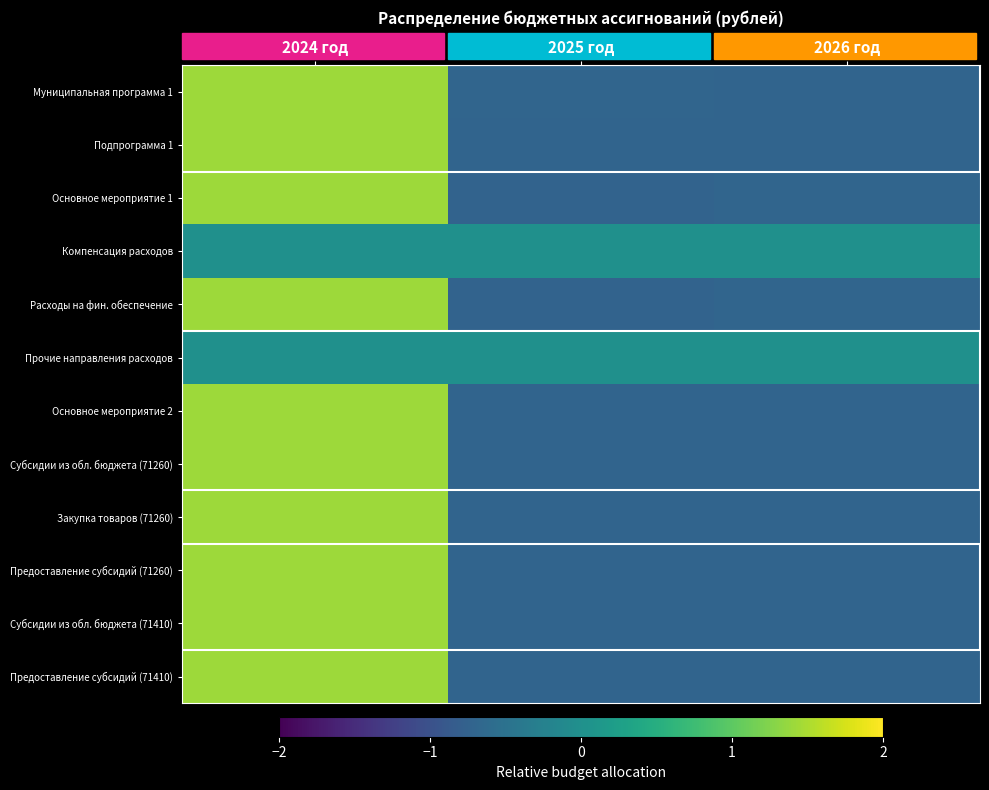

Reading left to right, transcribe all the data shown in this chart.

Муниципальная программа 1: 2024 год=1.4	2025 год=-0.7	2026 год=-0.7
Подпрограмма 1: 2024 год=1.4	2025 год=-0.7	2026 год=-0.7
Основное мероприятие 1: 2024 год=1.4	2025 год=-0.7	2026 год=-0.7
Компенсация расходов: 2024 год=0.0	2025 год=0.0	2026 год=0.0
Расходы на фин. обеспечение: 2024 год=1.4	2025 год=-0.7	2026 год=-0.7
Прочие направления расходов: 2024 год=0.0	2025 год=0.0	2026 год=0.0
Основное мероприятие 2: 2024 год=1.4	2025 год=-0.7	2026 год=-0.7
Субсидии из обл. бюджета (71260): 2024 год=1.4	2025 год=-0.7	2026 год=-0.7
Закупка товаров (71260): 2024 год=1.4	2025 год=-0.7	2026 год=-0.7
Предоставление субсидий (71260): 2024 год=1.4	2025 год=-0.7	2026 год=-0.7
Субсидии из обл. бюджета (71410): 2024 год=1.4	2025 год=-0.7	2026 год=-0.7
Предоставление субсидий (71410): 2024 год=1.4	2025 год=-0.7	2026 год=-0.7